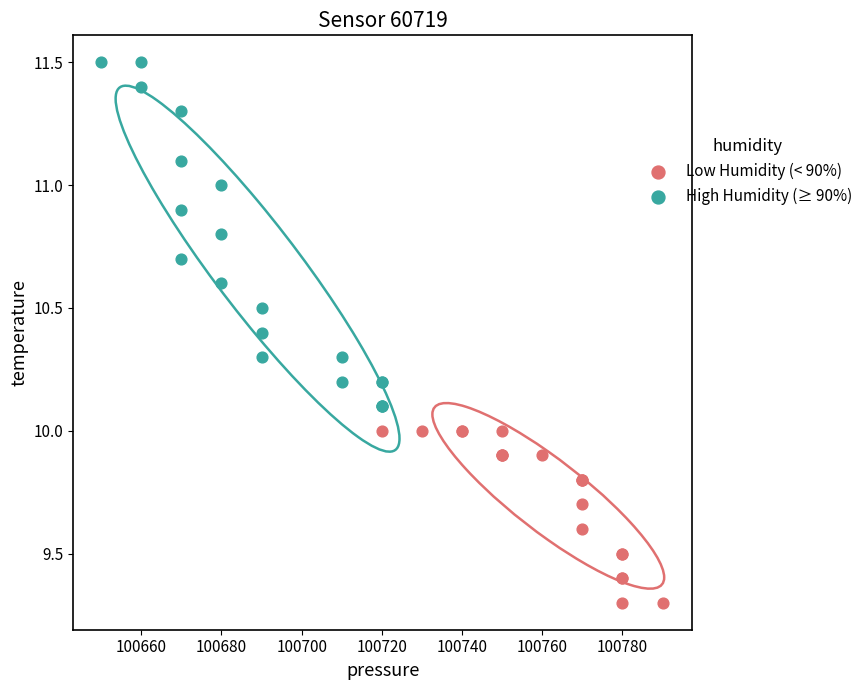

Which series reaches the minimum Y coordinate?

Low Humidity (< 90%)